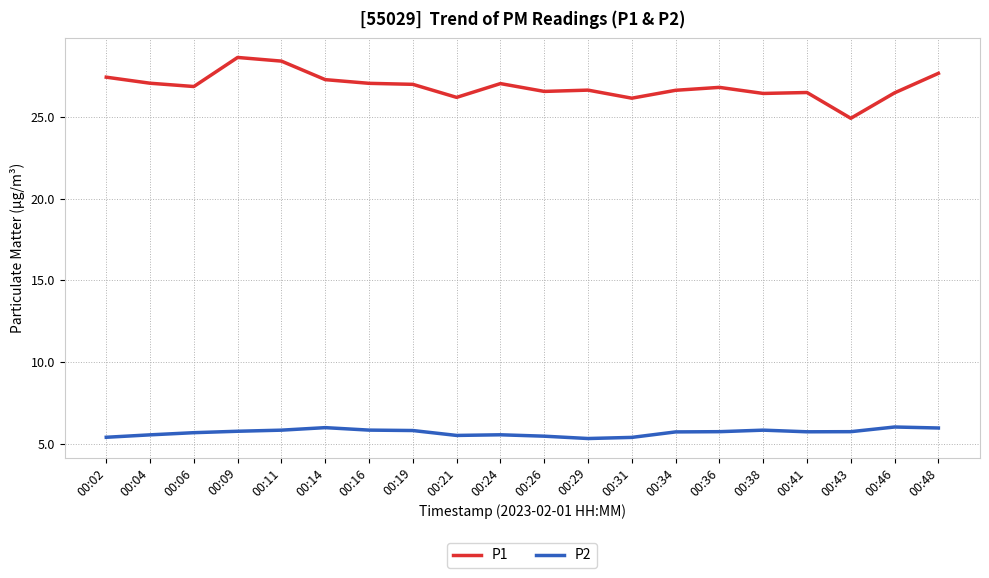

What is the difference between the maximum and minimum values in the P2 series?

0.7